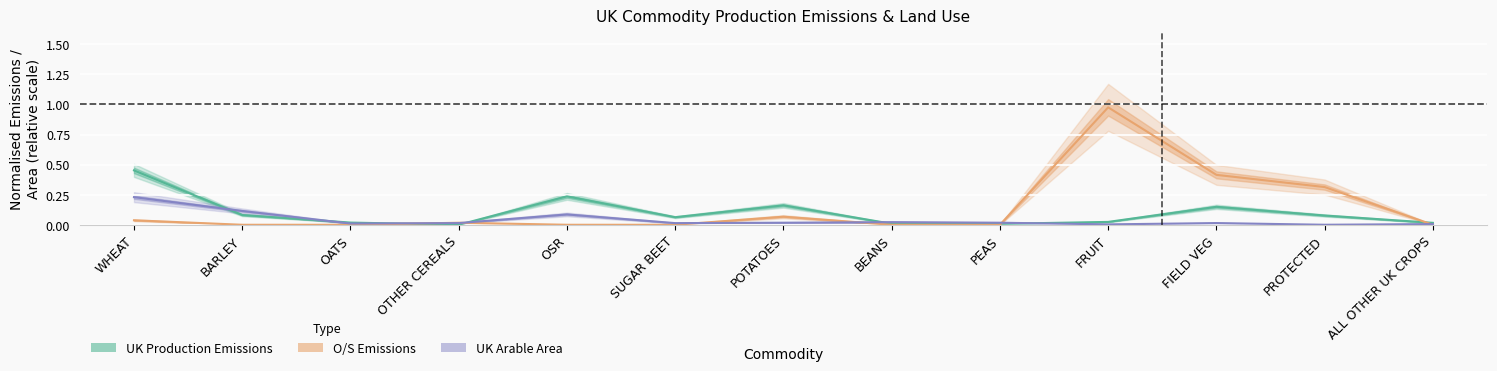

What is the greatest value displayed?

1.0